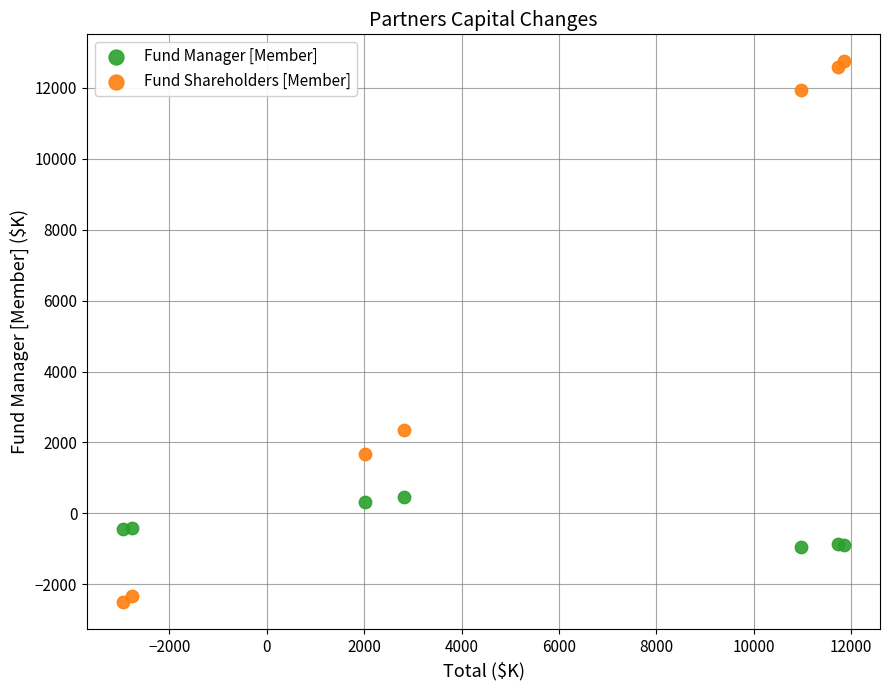

Which series contains the highest Y value?

Fund Shareholders [Member]